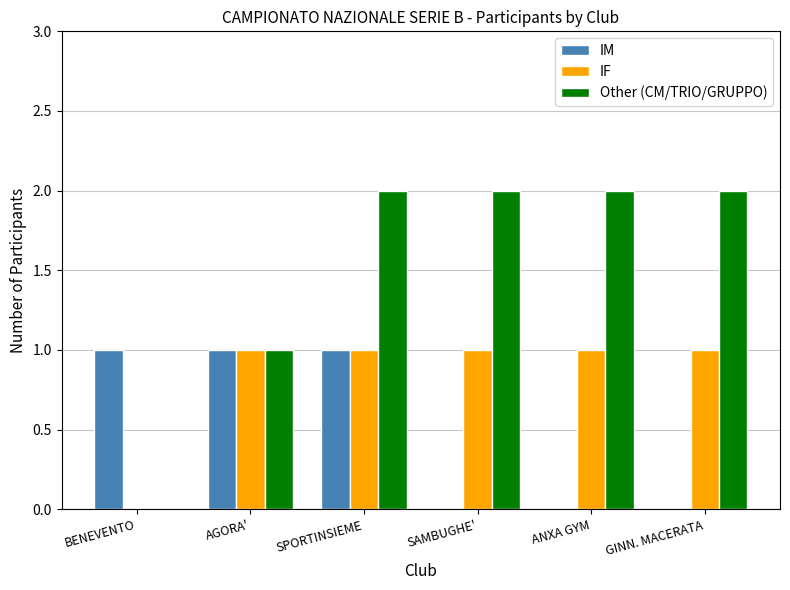

Which series changed the most between BENEVENTO and SAMBUGHE'?

Other (CM/TRIO/GRUPPO)